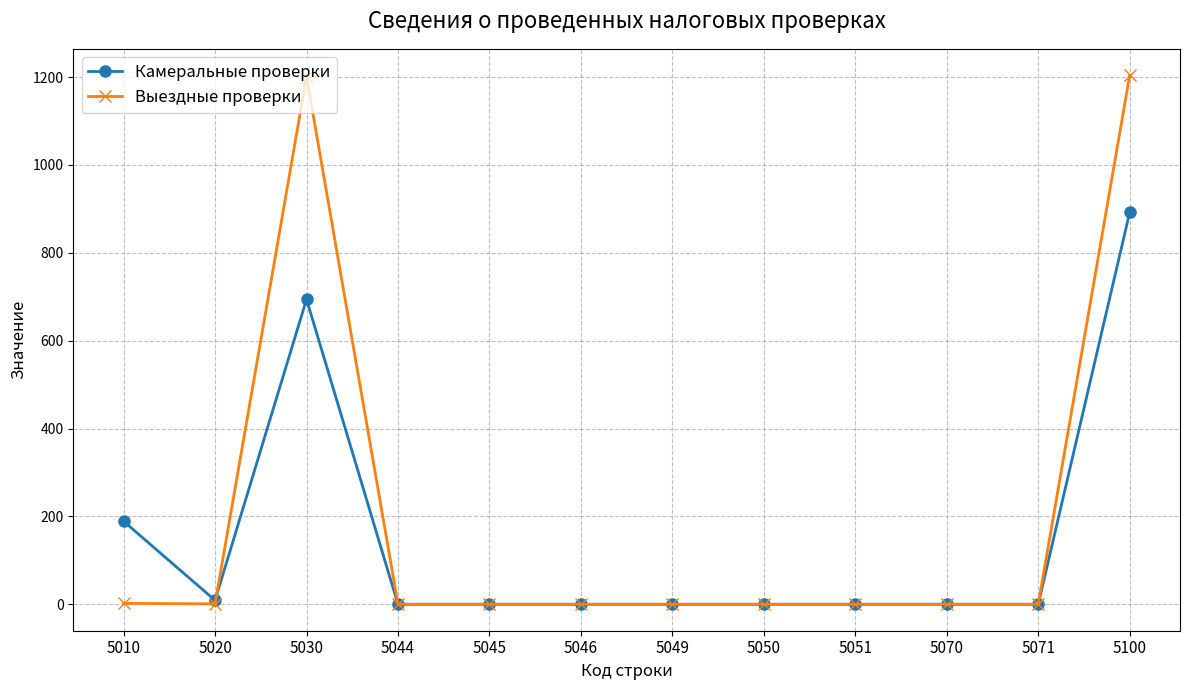

List the series in order of their peak value, lowest first.

Камеральные проверки, Выездные проверки